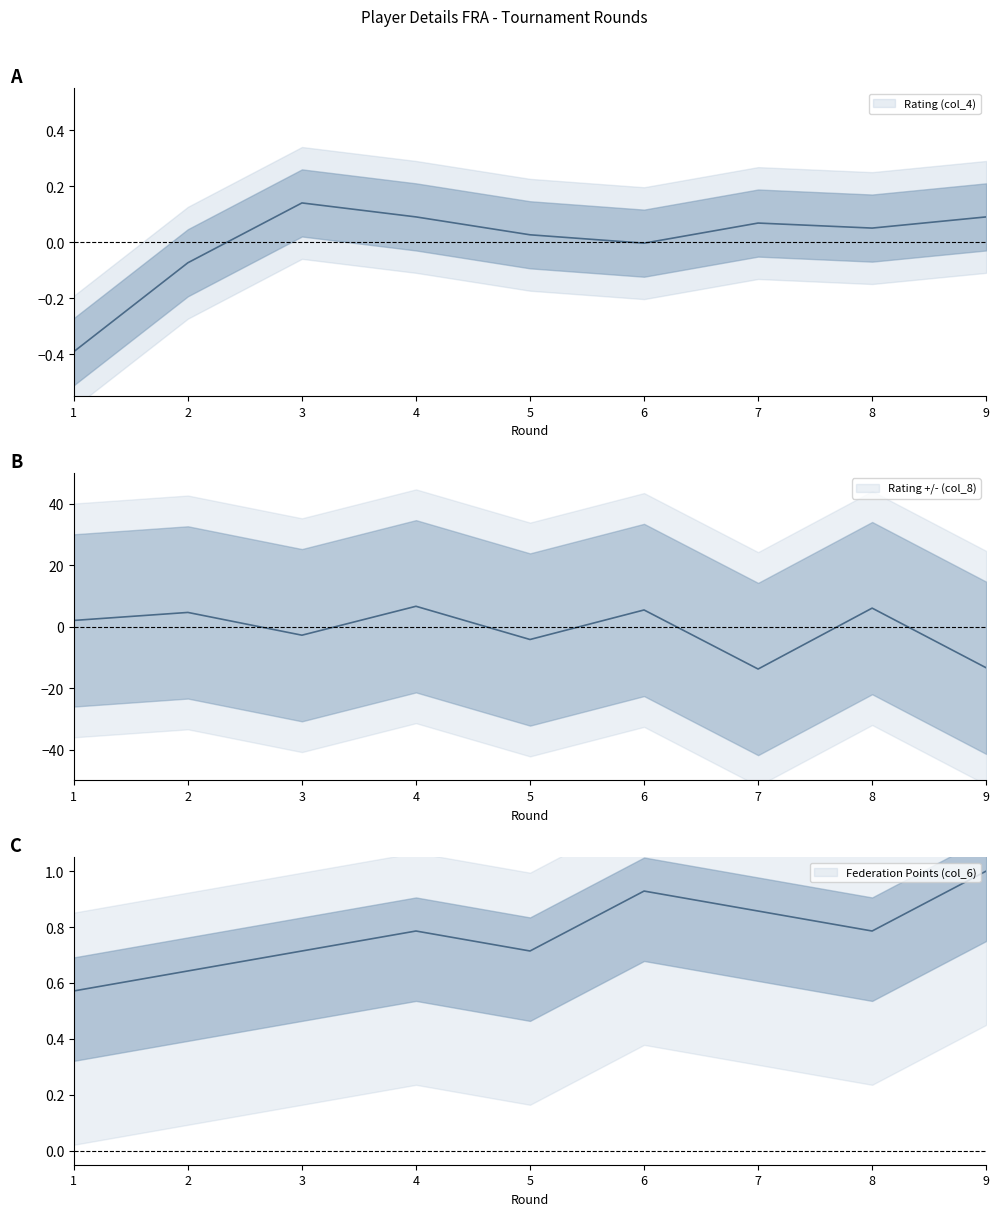

In Federation Points (col_6), how many points are lower than both neighbors (excluding endpoints)?

2